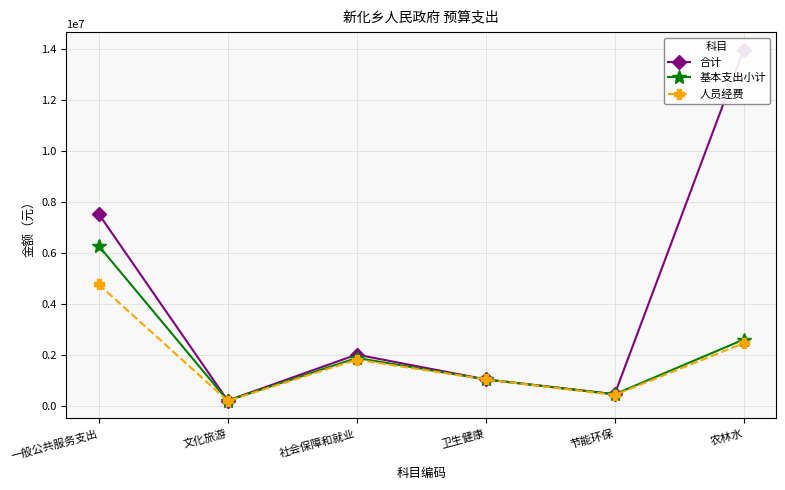

What is the sum of all 基本支出小计 values?

12539360.3